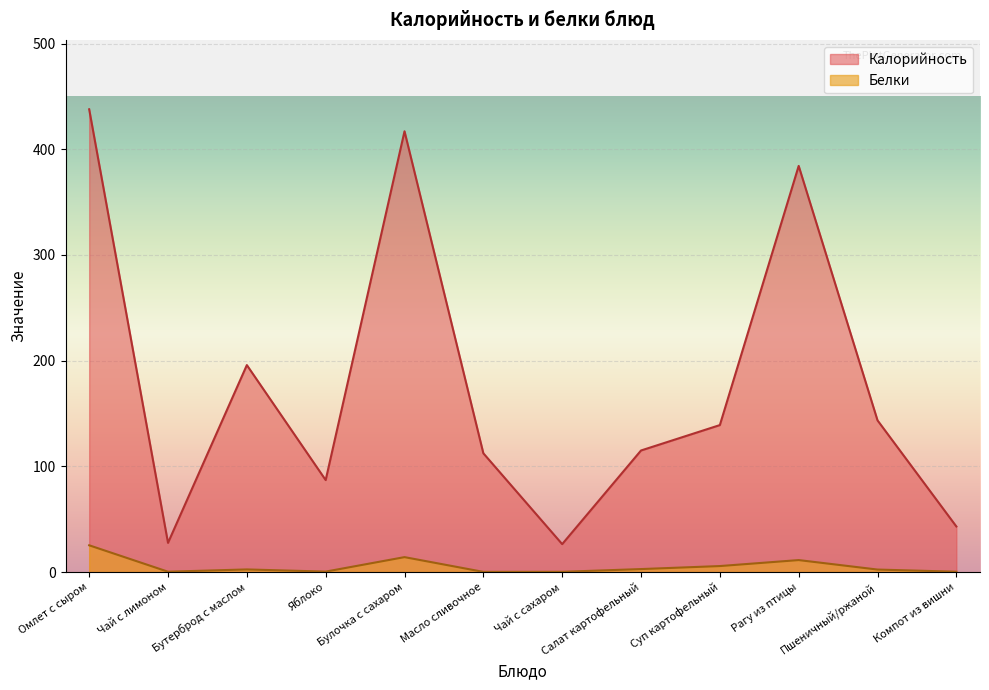

Which series has the widest spread of values?

Калорийность